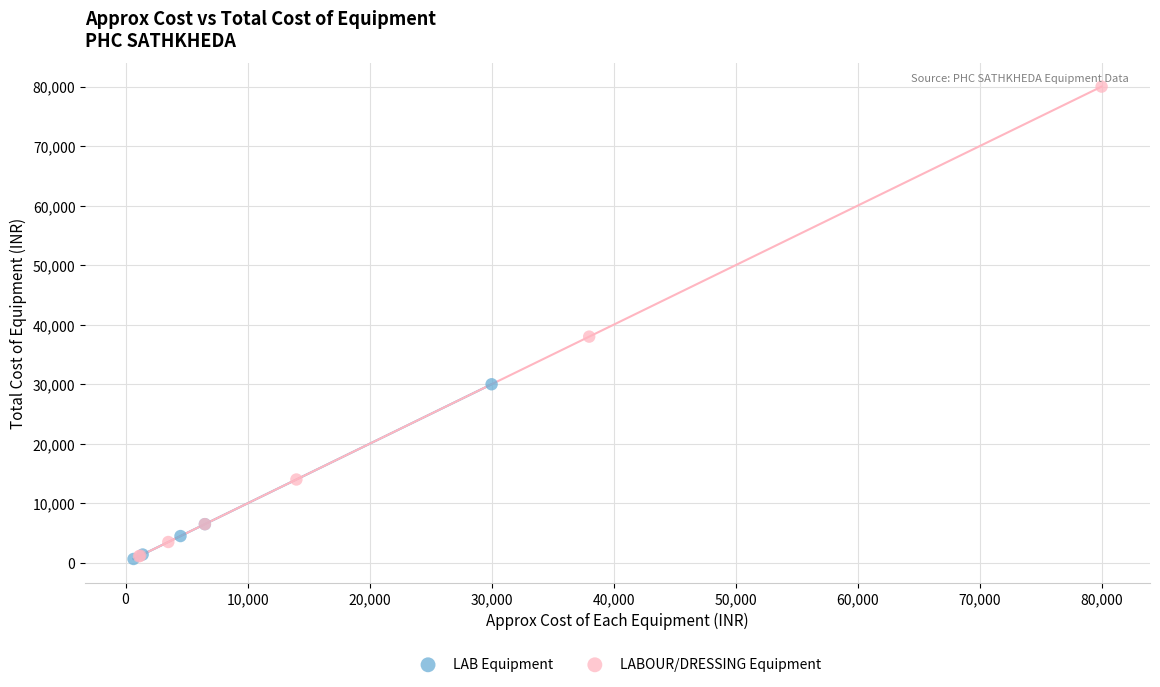

Which series has the largest Y range (max minus min)?

LABOUR/DRESSING Equipment